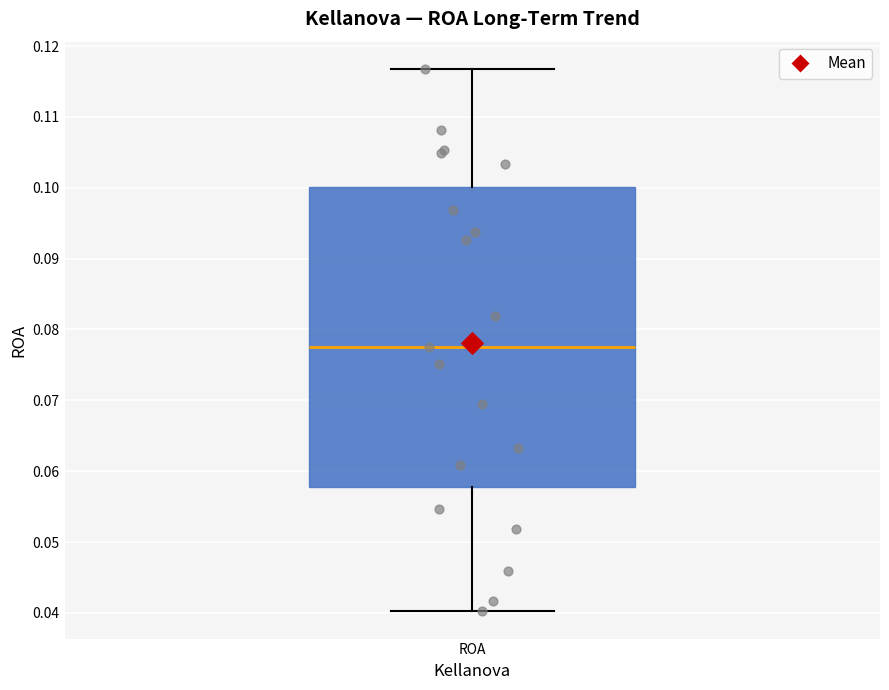

Read this box plot against the y-axis: the position of the median line, the range covered by the box, and the ends of both whiskers. The values are not printed on the chart, so give them approximately, as read against the axis.

median 0.078, box 0.058 to 0.100, whiskers 0.040 to 0.117